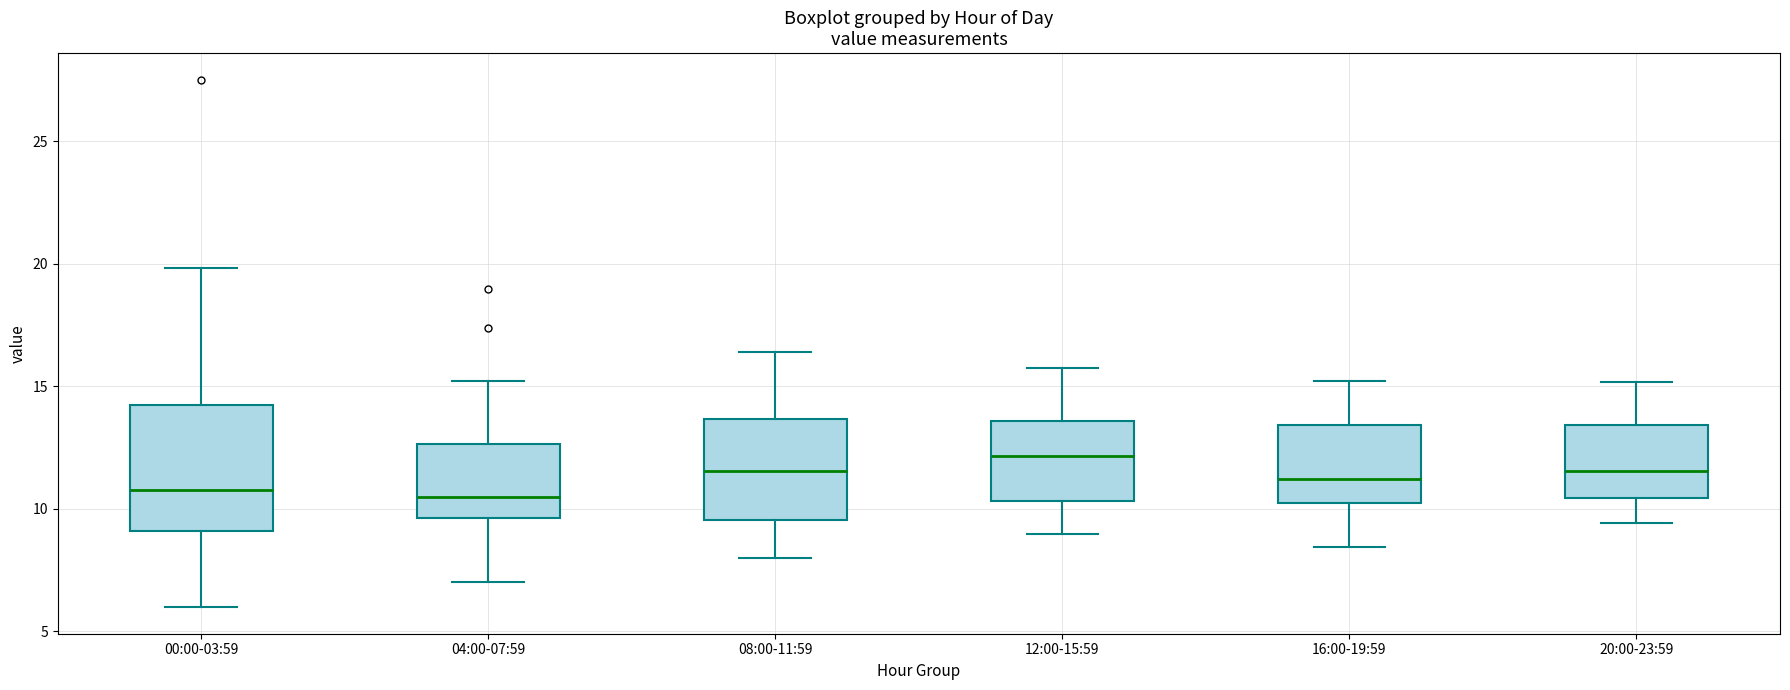

Which box has the highest median line?

12:00-15:59